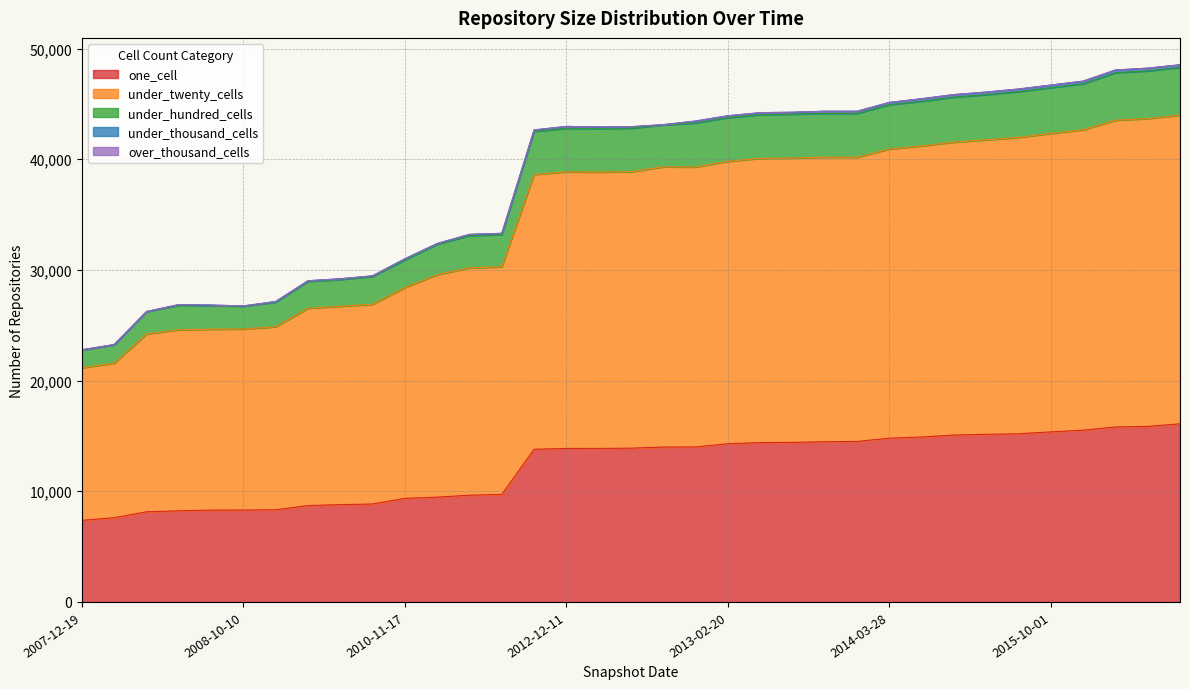

Where does the one_cell series first go above 13892?

2012-07-13